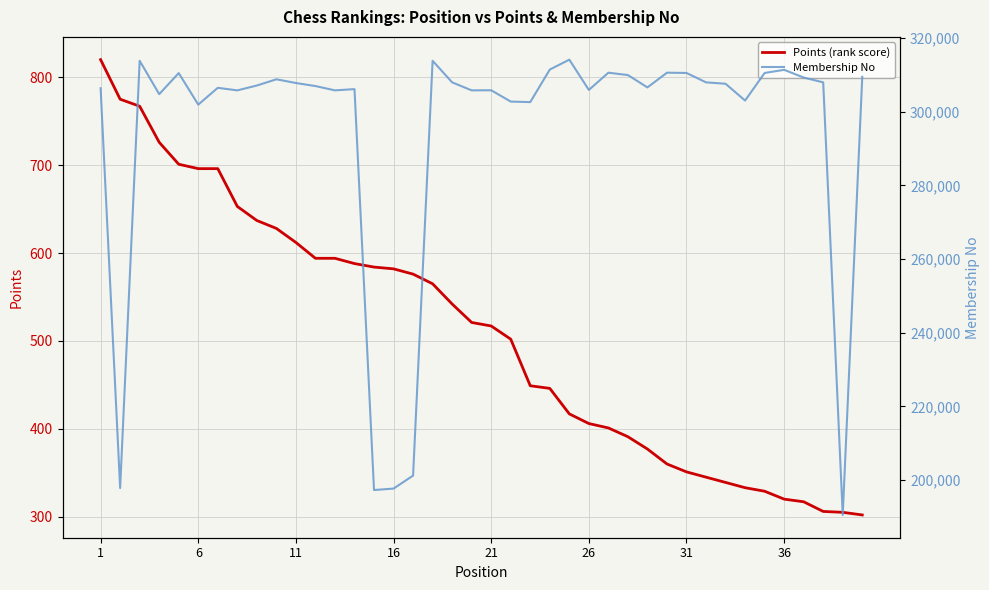

In Membership No, how many points are lower than both neighbors (excluding endpoints)?

12